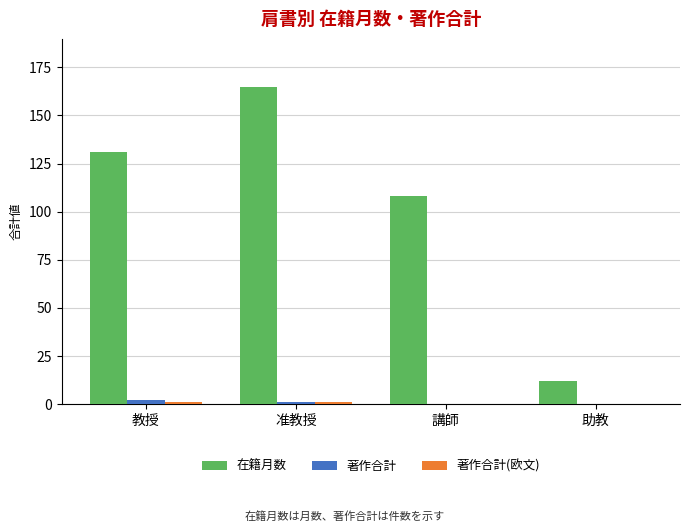

Between 准教授 and 助教, which series saw the biggest shift?

在籍月数